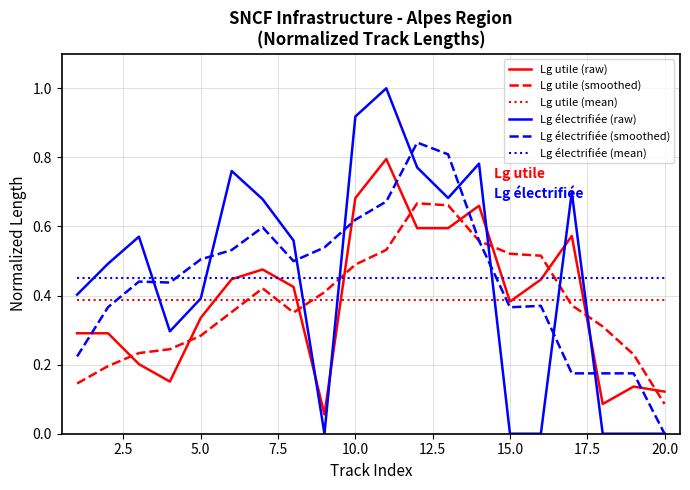

What is the greatest value displayed?

1.0